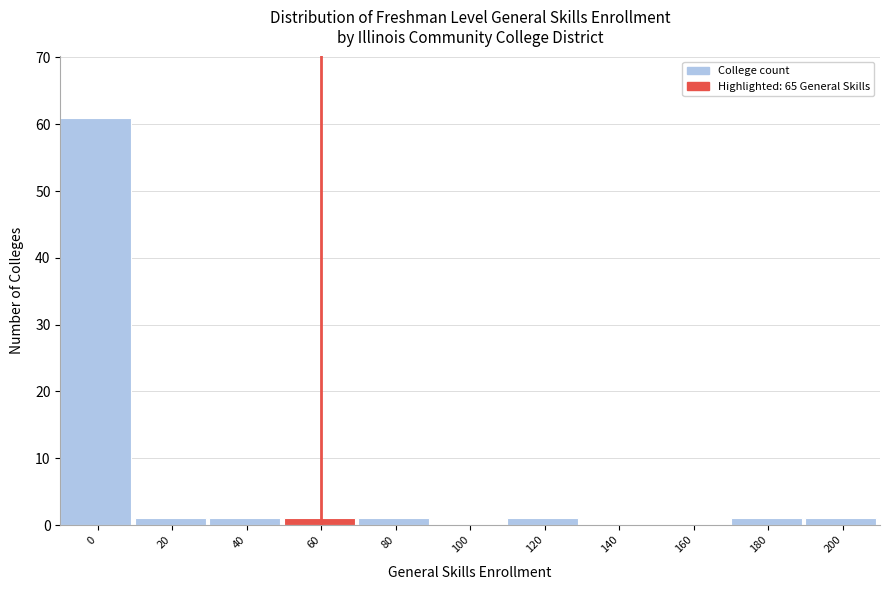

Reading left to right, what are all the values shown in this chart?

0=61	20=1	40=1	60=1	80=1	100=0	120=1	140=0	160=0	180=1	200=1